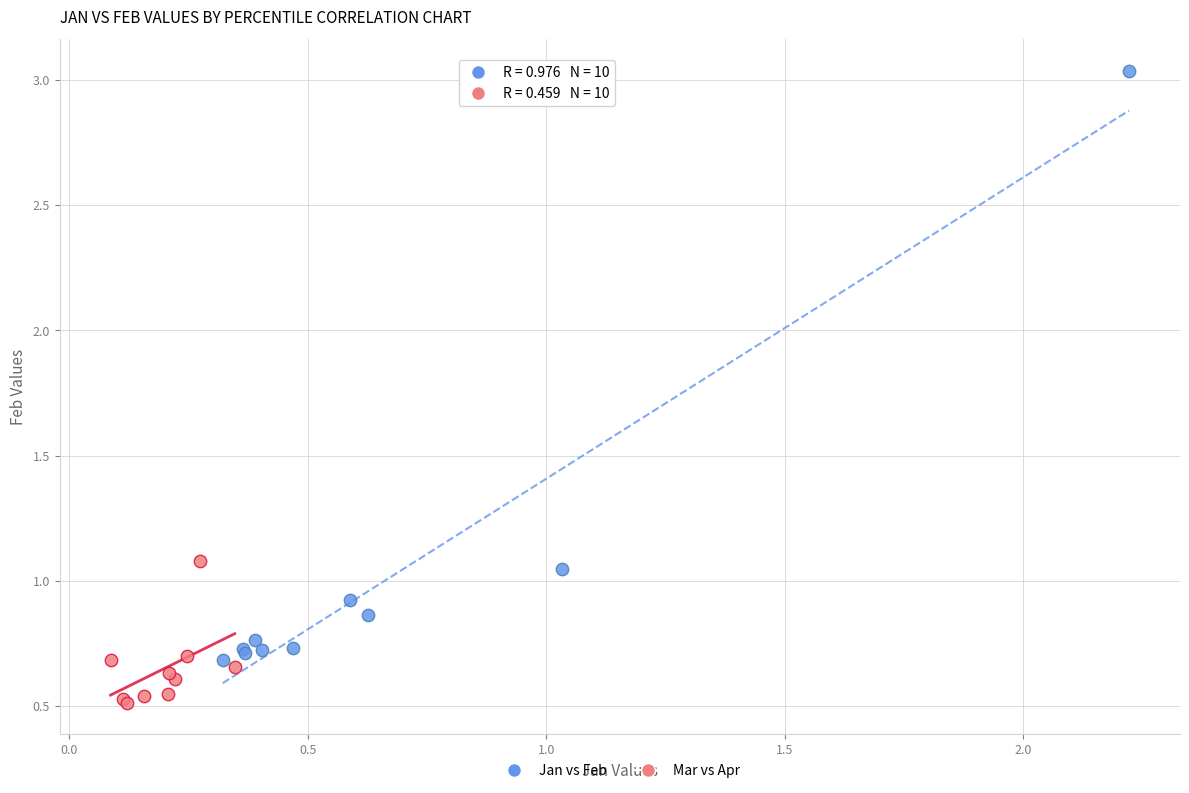

What are all the series names shown in the legend?

Jan vs Feb, Mar vs Apr